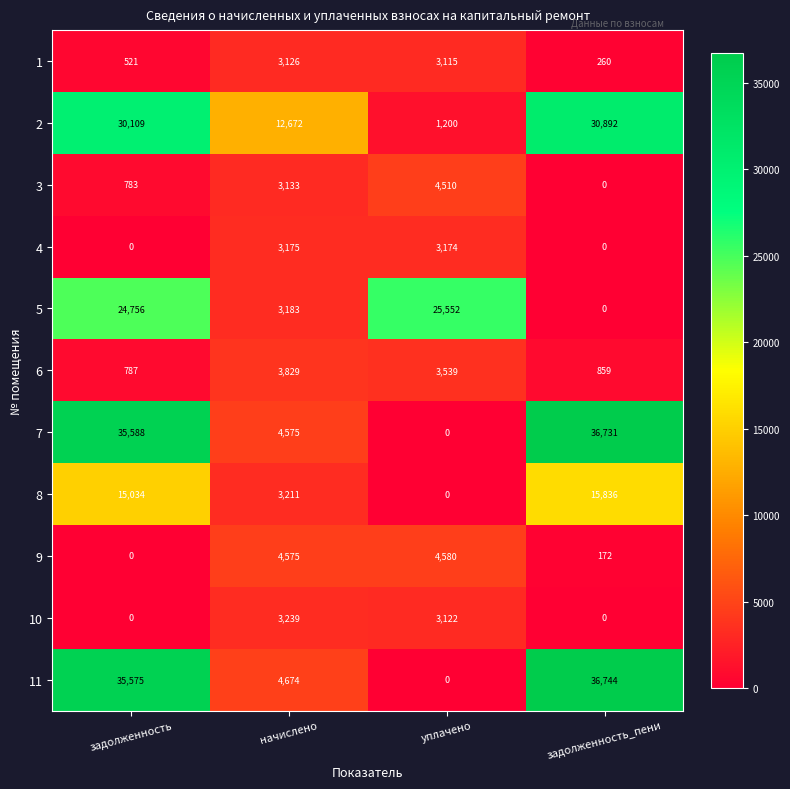

What is the minimum value for 1?

260